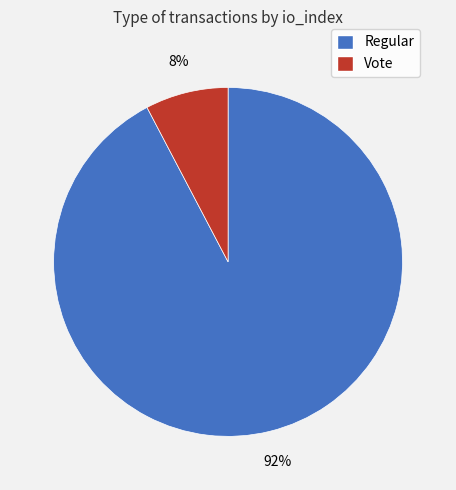

Which has a higher value, Regular or Vote?

Regular